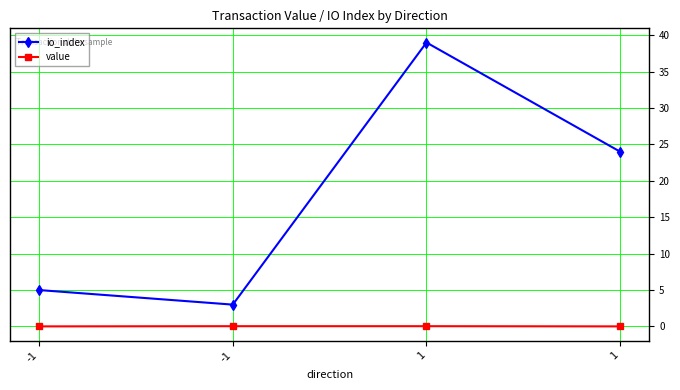

What are all the series names shown in the legend?

io_index, value